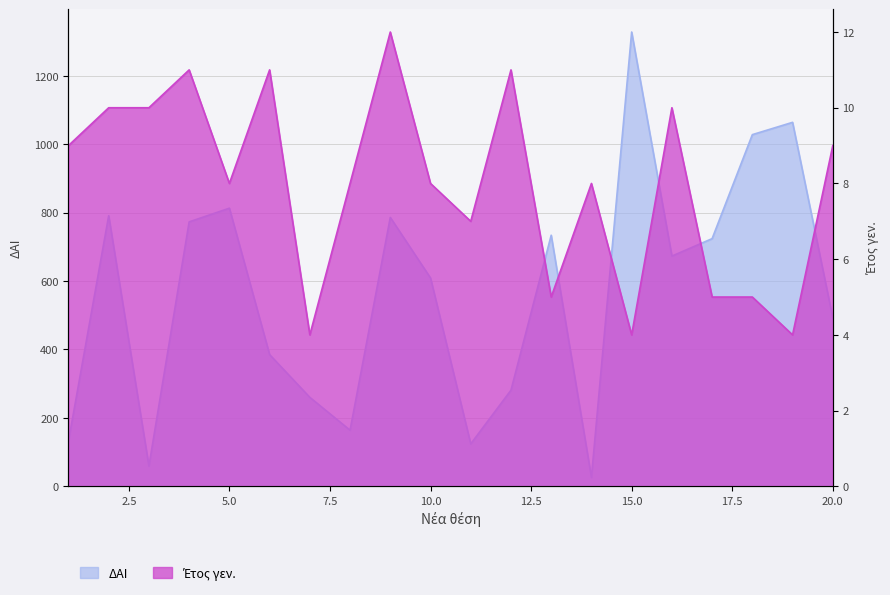

The ΔΑΙ series shows 1241 at 4. True or false?

False